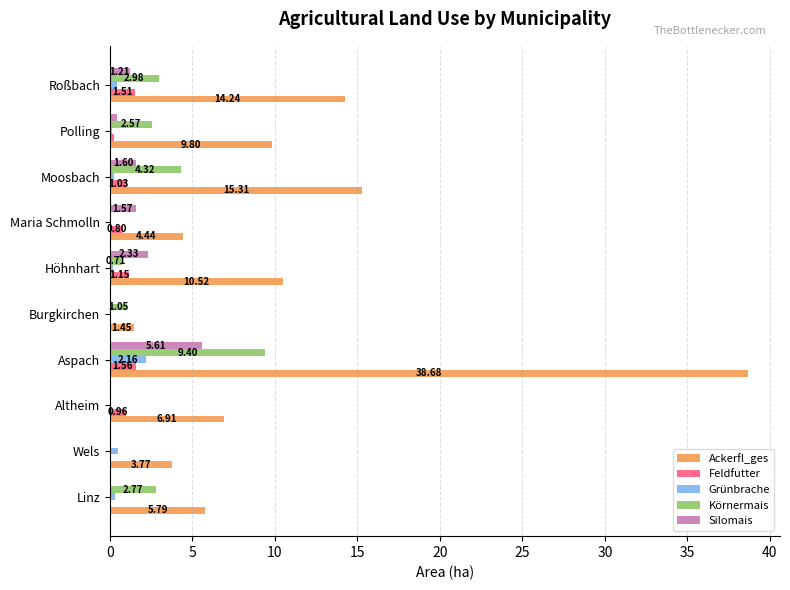

Which series has the largest range (max minus min)?

Ackerfl_ges